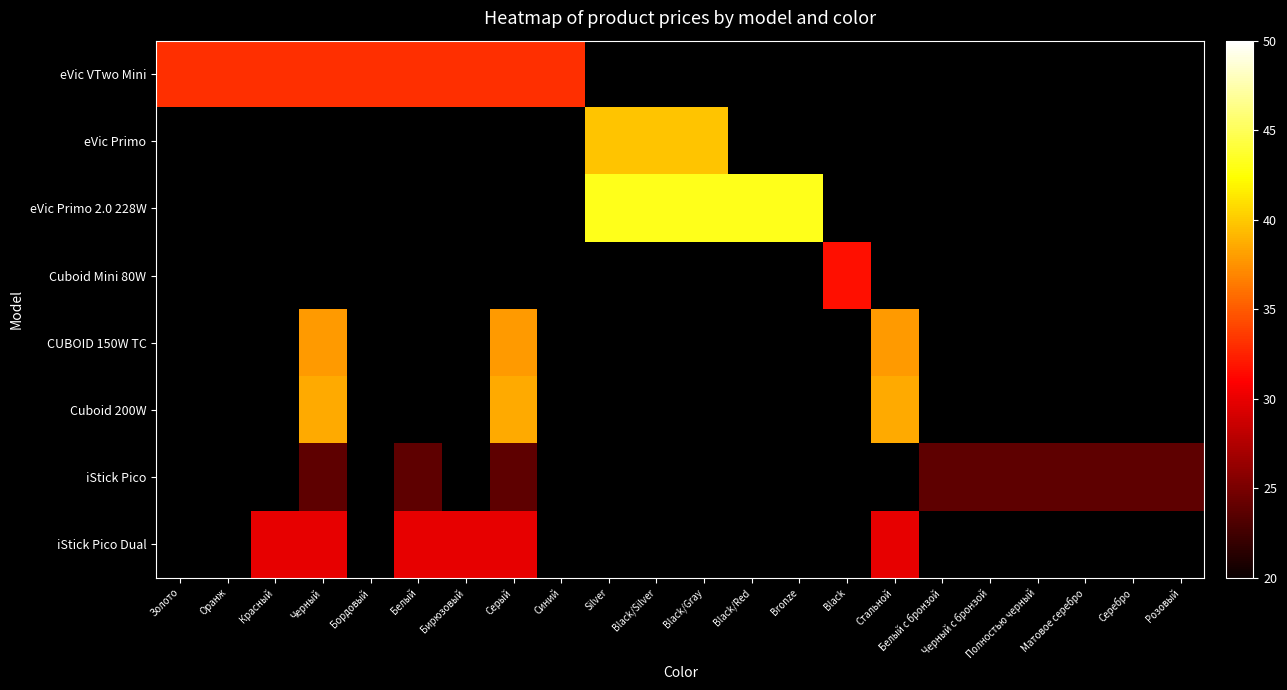

What is the spread (max minus min) of values at Розовый?

23.8